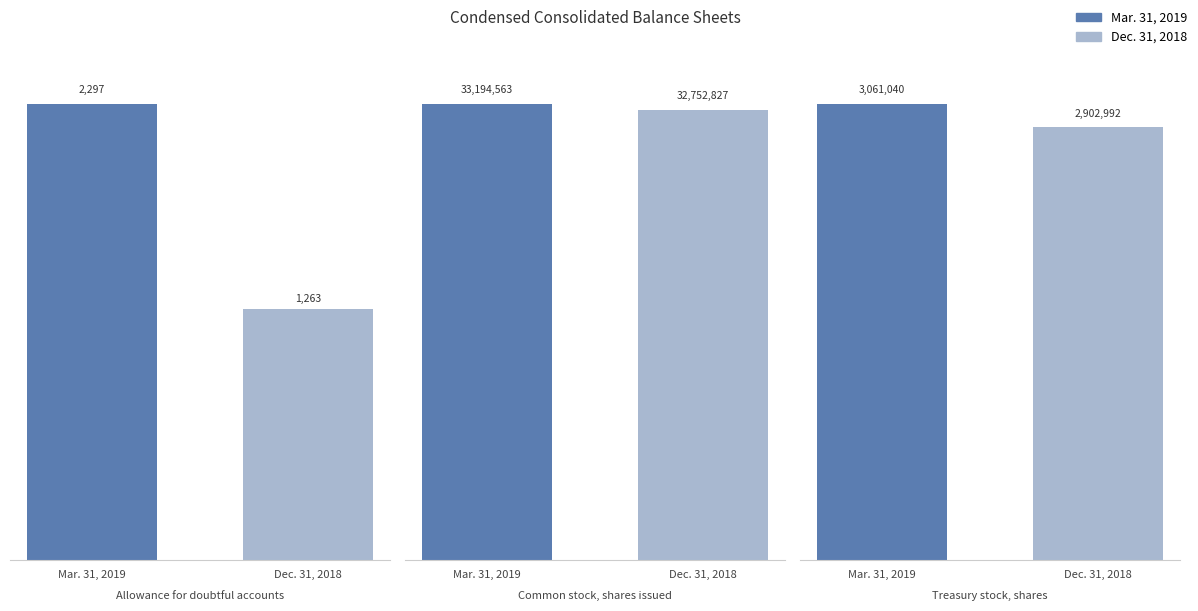

What is the greatest value displayed?

33194563